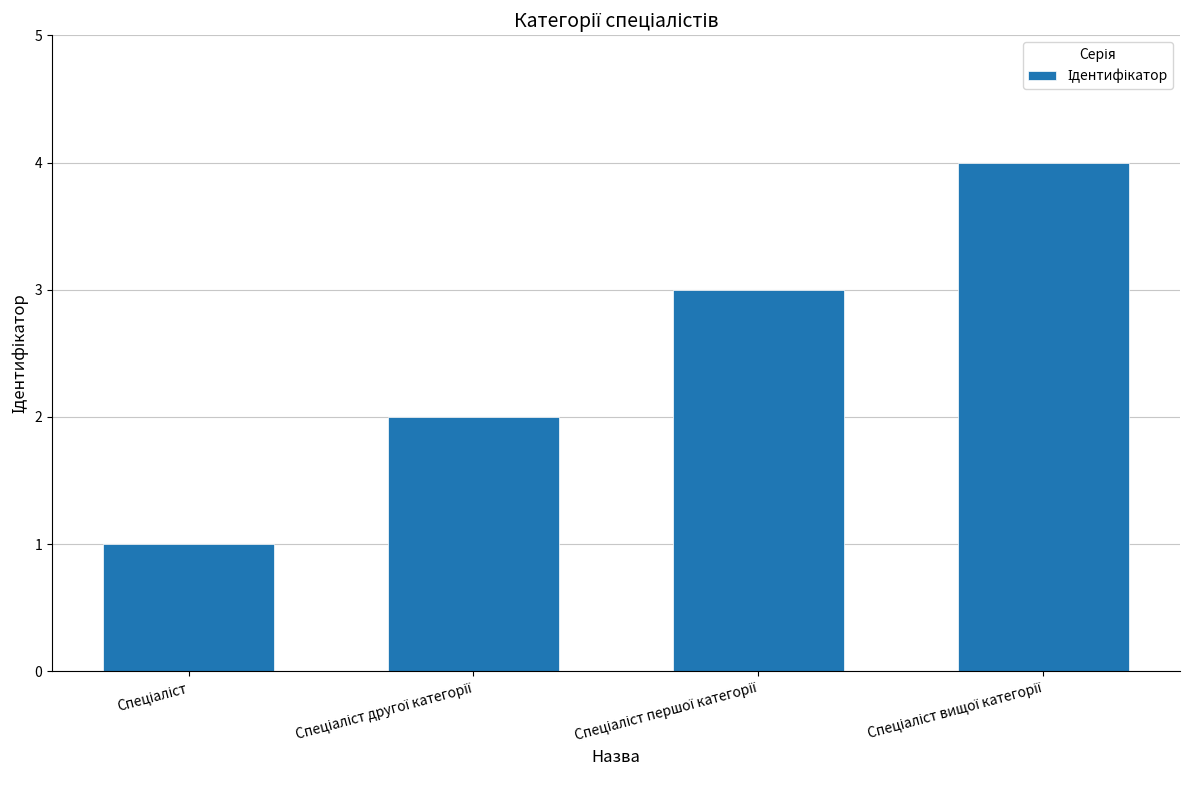

Are the bars grouped side by side (vs. stacked)?

No